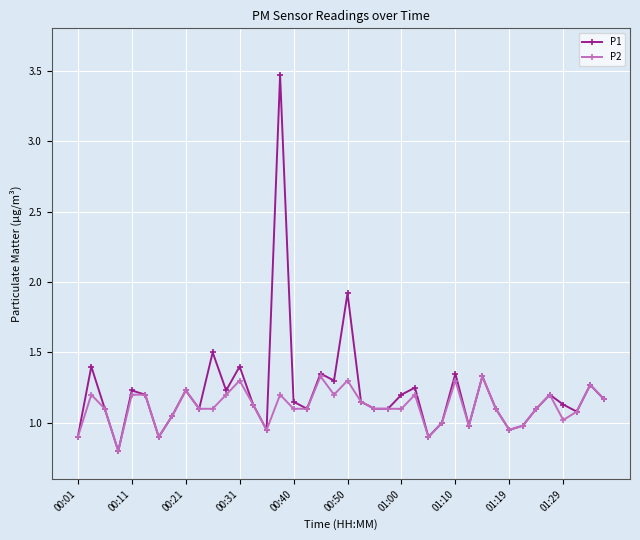

Rank the series by their maximum value, from lowest to highest.

P2, P1